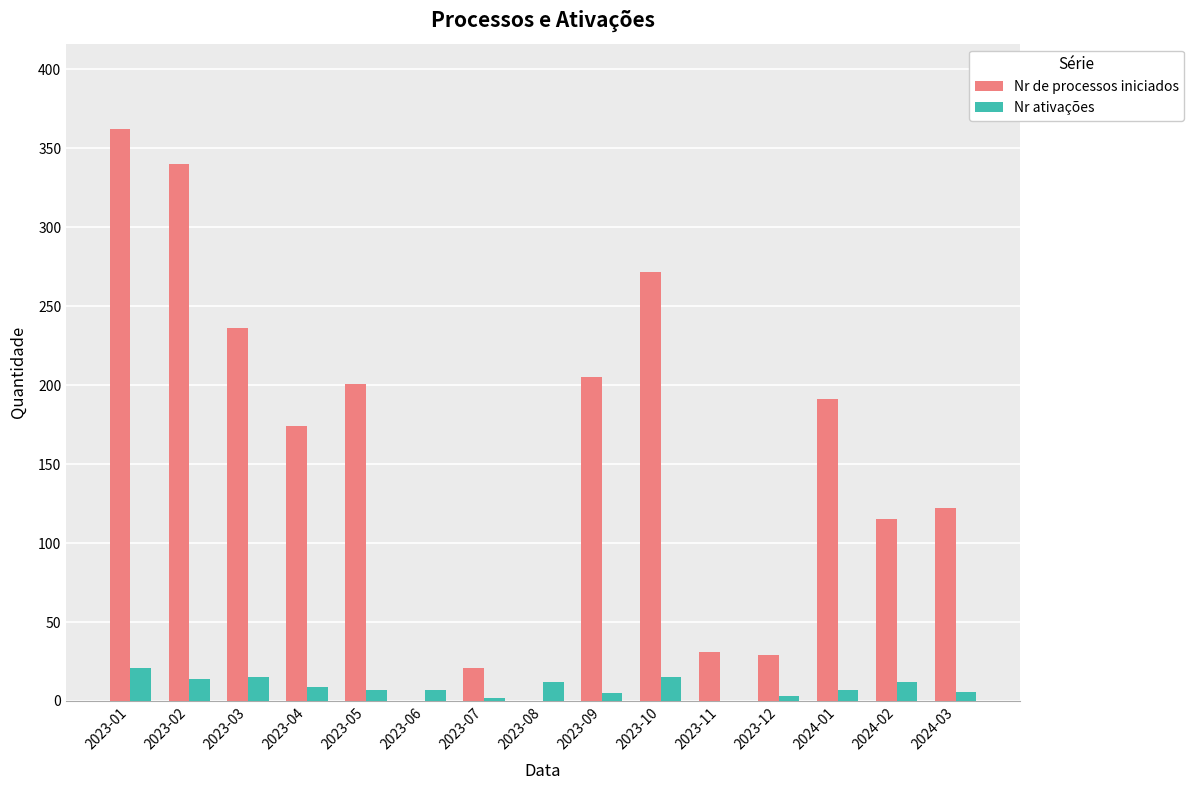

What is the sum of all Nr de processos iniciados values?

2299